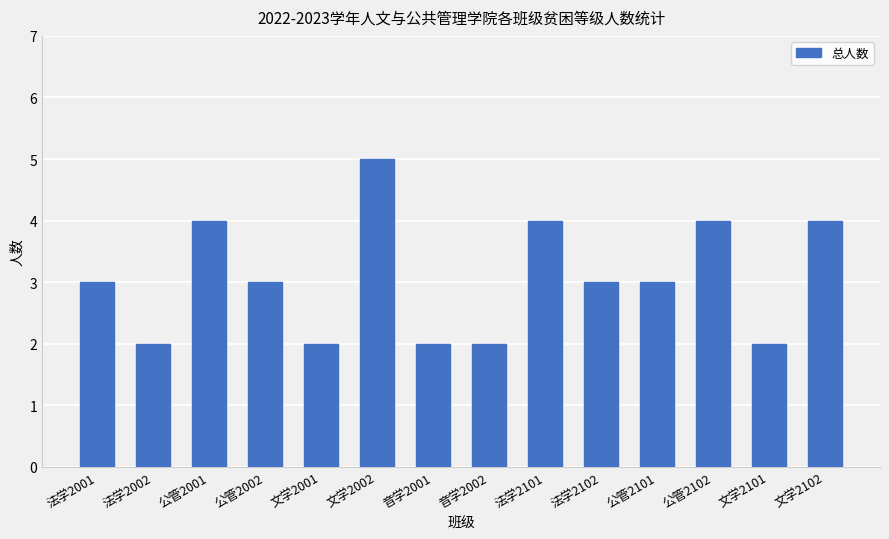

What is the approximate value at 法学2001?

3